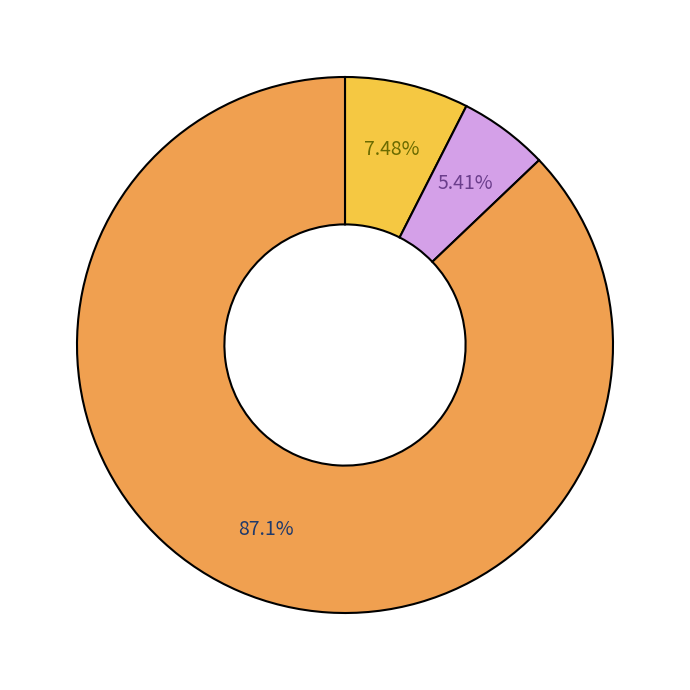

Is there any slice that represents more than half of the pie?

Yes